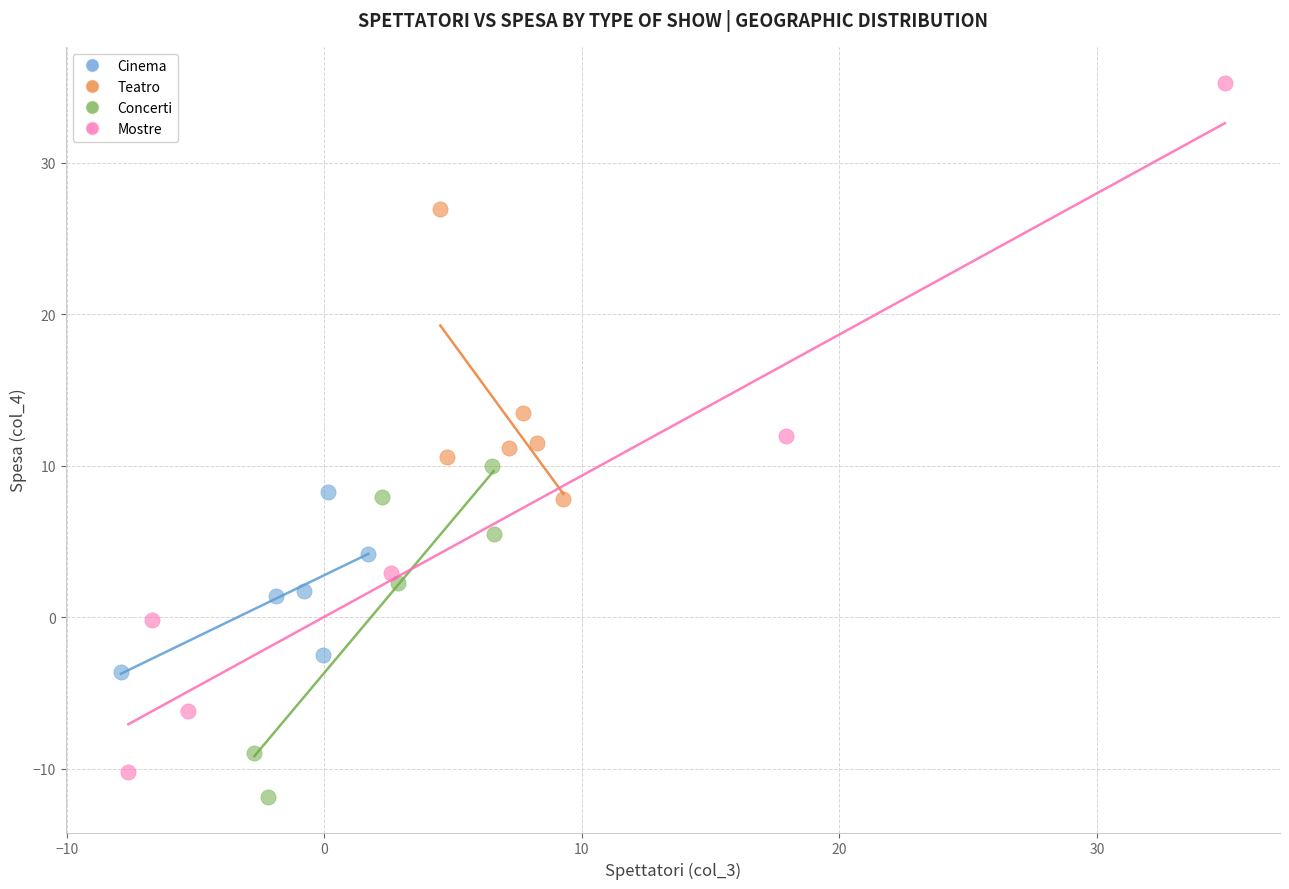

Which series reaches the maximum Y coordinate?

Mostre